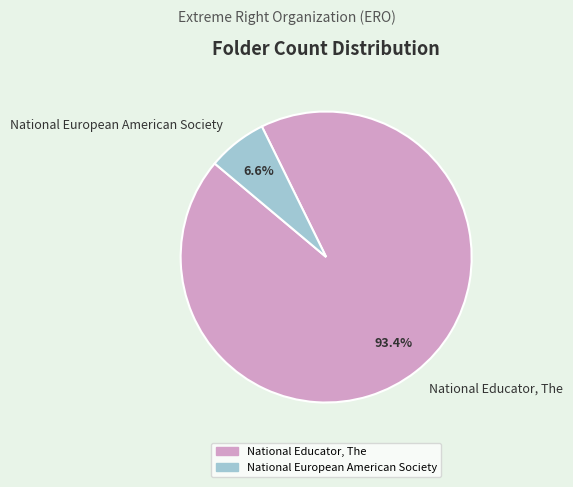

Does National European American Society represent more than half of the total?

No